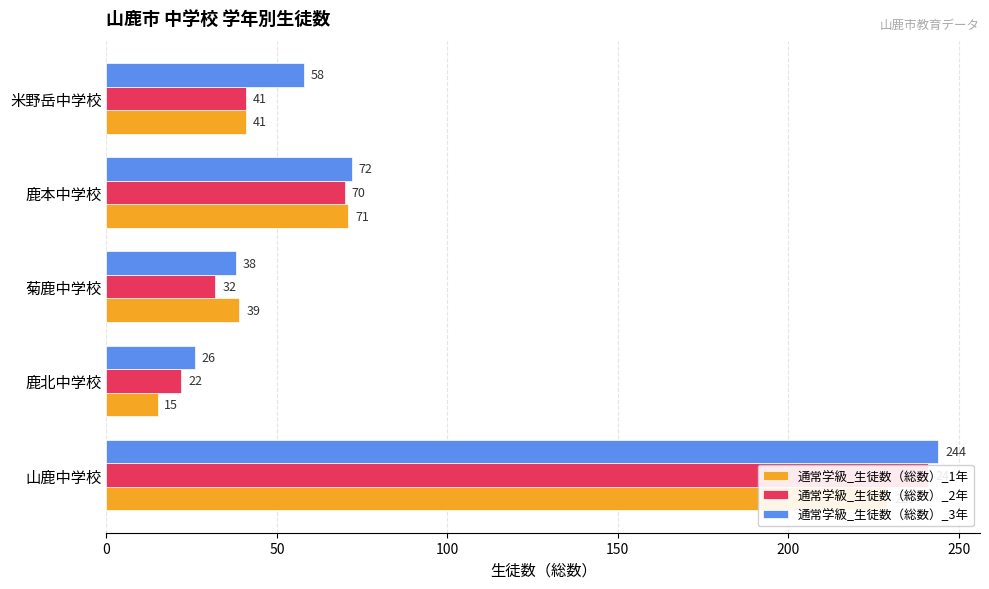

The value of 通常学級_生徒数（総数）_3年 at 山鹿中学校 is 169. True or false?

False